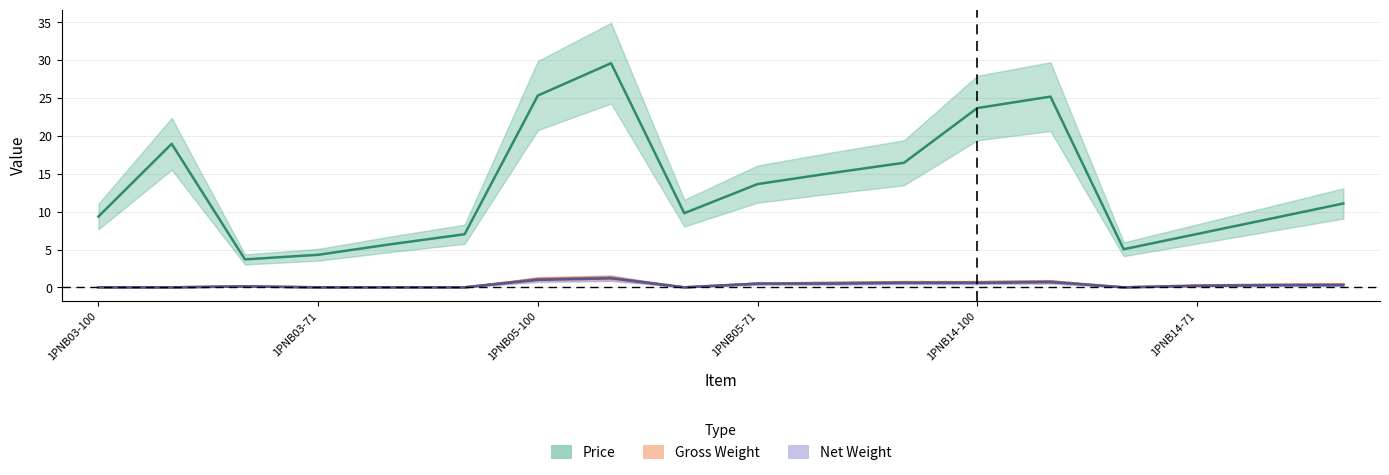

At which category does the chart reach its peak across all series?

1PNB05-112